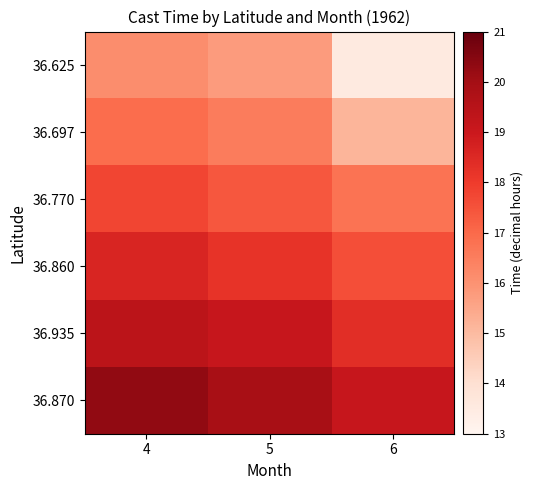

At which category is the sum across all series the highest?

4